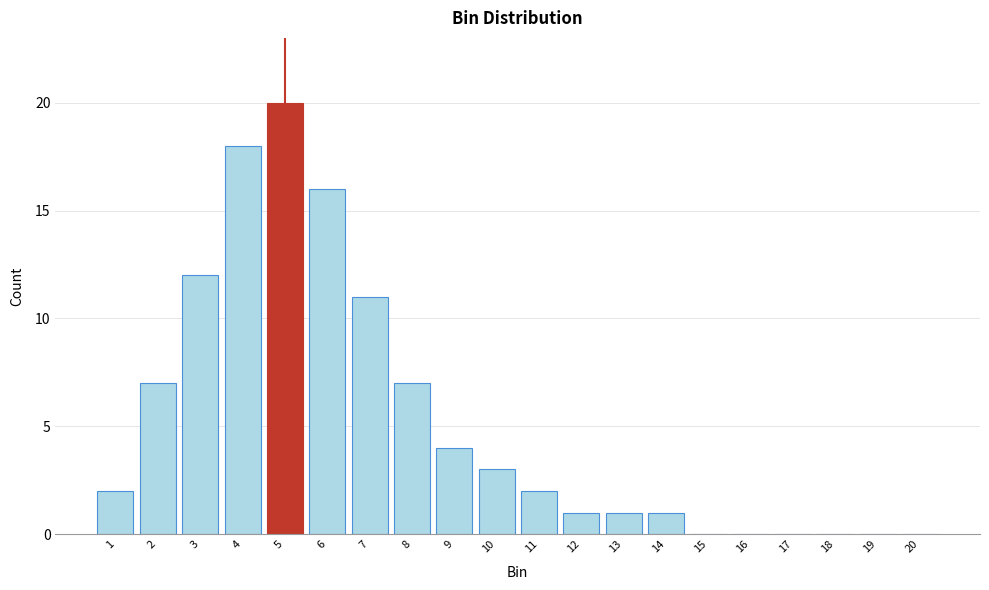

Reading left to right, what are all the values shown in this chart?

1=2	2=7	3=12	4=18	5=20	6=16	7=11	8=7	9=4	10=3	11=2	12=1	13=1	14=1	15=0	16=0	17=0	18=0	19=0	20=0